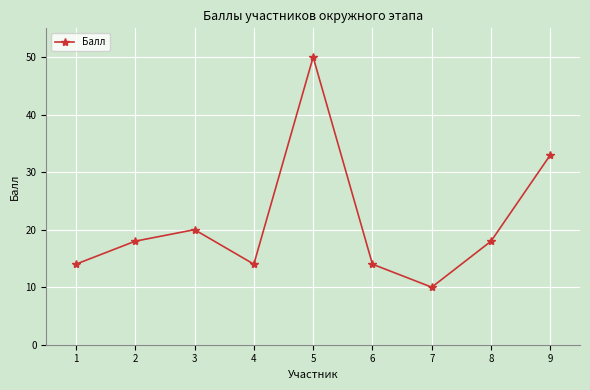

Which has a higher value, 7 or 8?

8